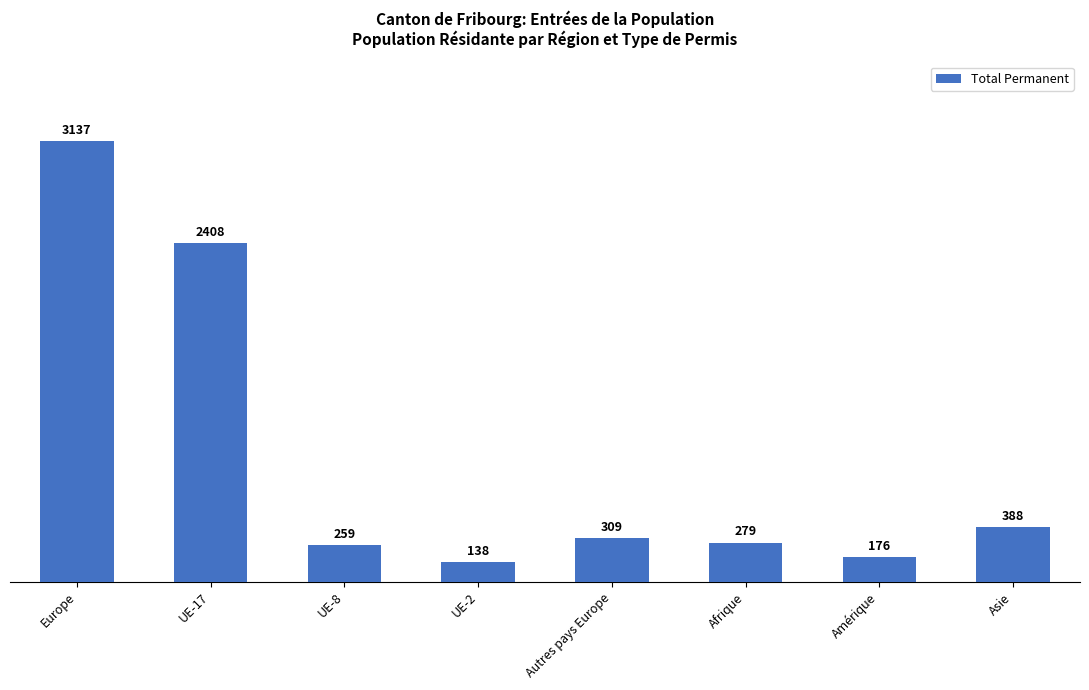

Where does the data first go above 309?

Europe